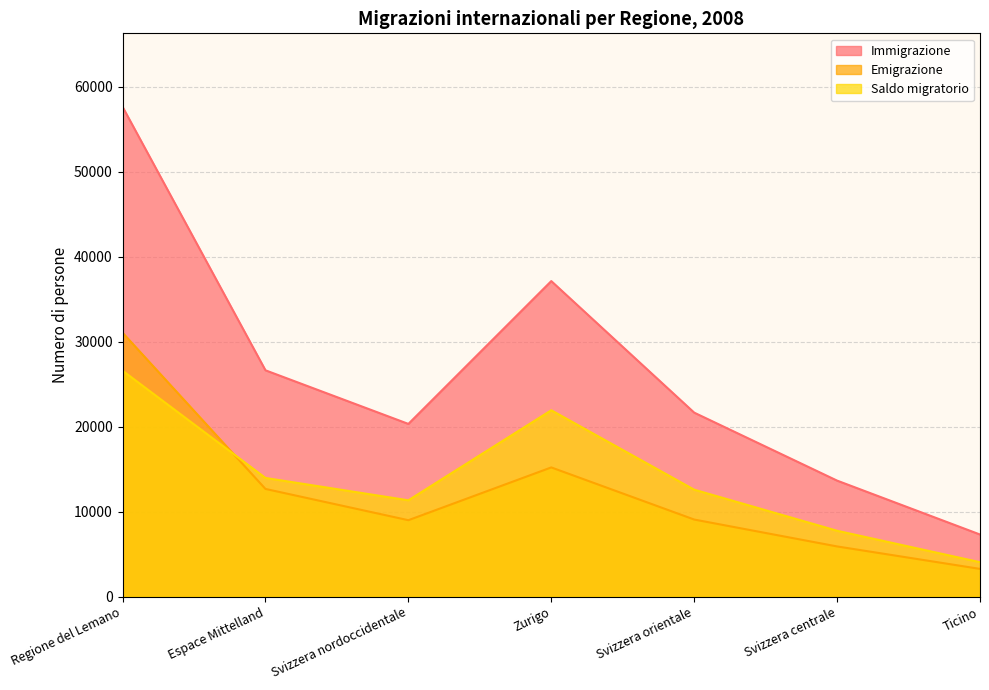

Is it true that Emigrazione equals 15199 at Zurigo?

True